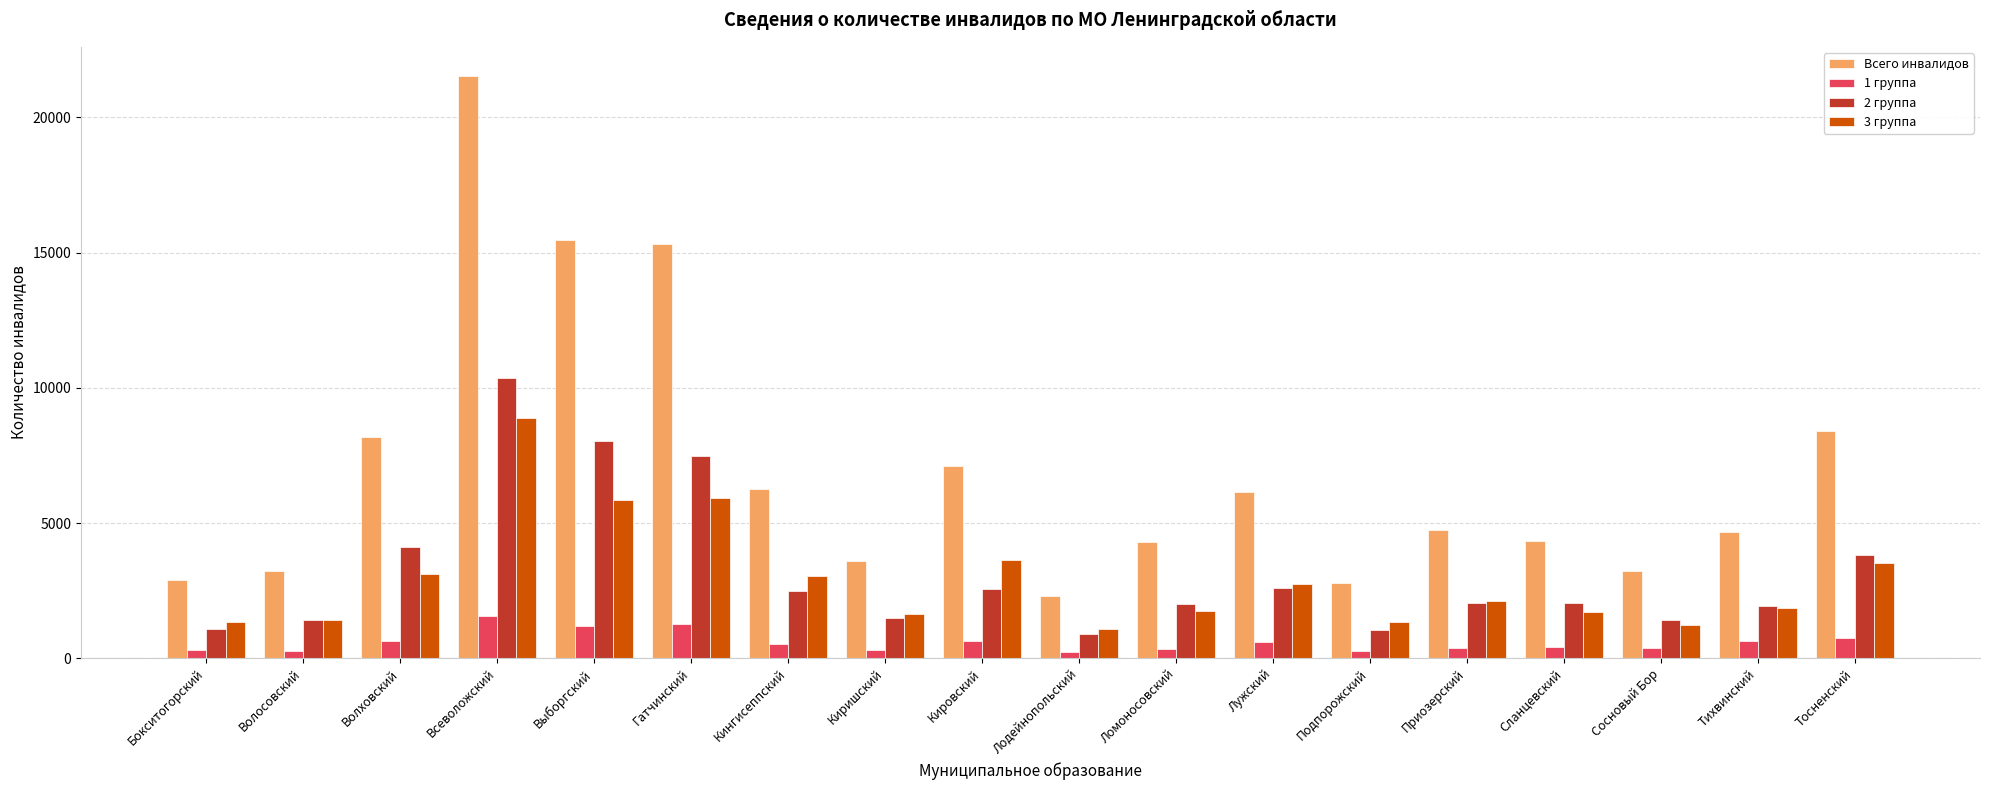

What is the label of the 1st bar from the left?

Бокситогорский